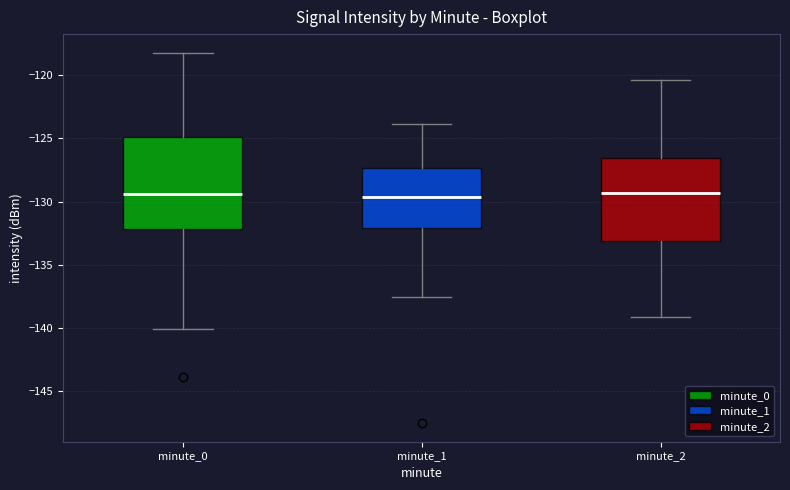

Reading left to right, transcribe this box plot: for each box, give where its median line is, the range the box spans, and where its two whiskers end, as read against the y-axis. The values are not printed on the chart, so give them approximately, as read against the axis.

minute_0: median -129.5, box -132.0 to -125.0, whiskers -140.0 to -118.0
minute_1: median -129.5, box -132.0 to -127.5, whiskers -137.5 to -124.0
minute_2: median -129.5, box -133.0 to -126.5, whiskers -139.0 to -120.5